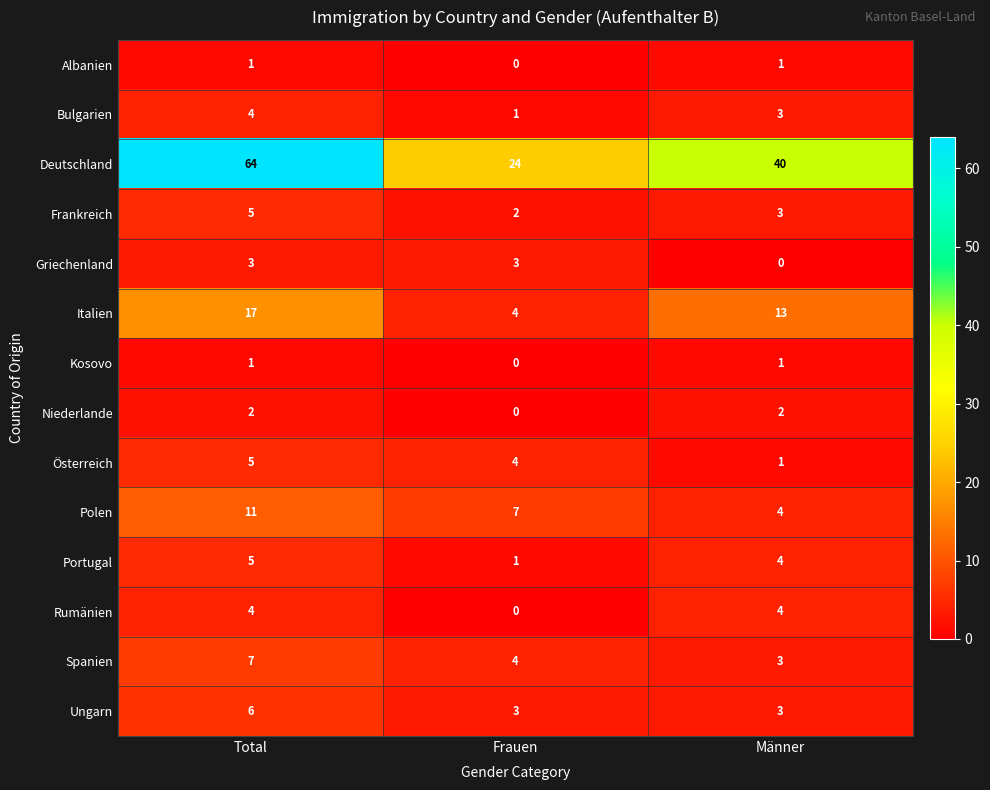

Is it true that Deutschland equals 96 at Total?

False